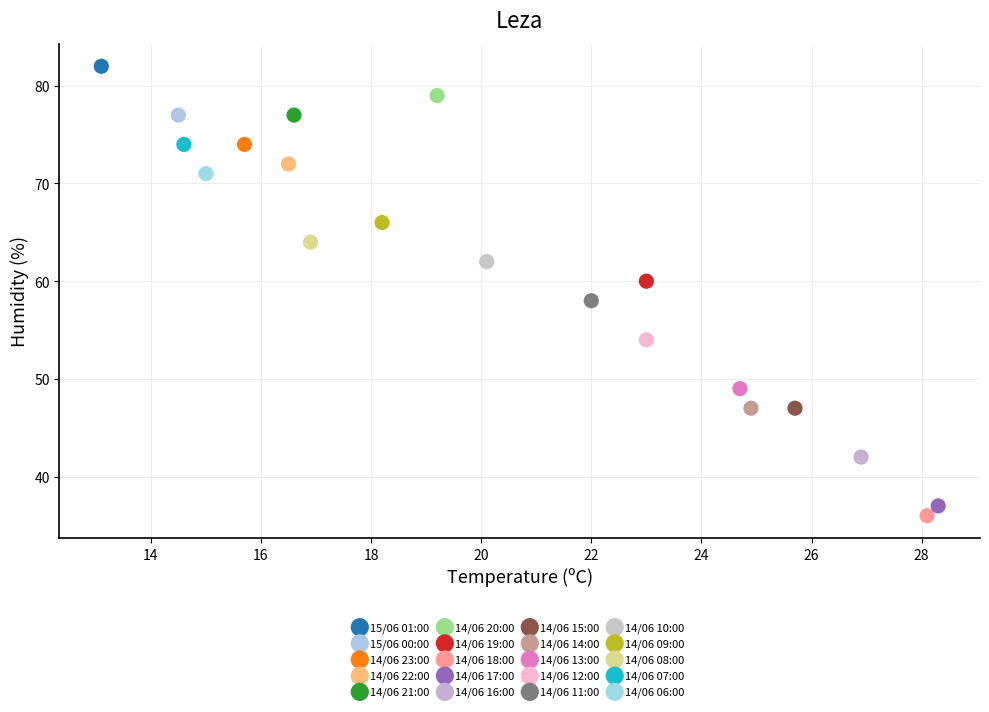

Which series contains the highest Y value?

15/06 01:00